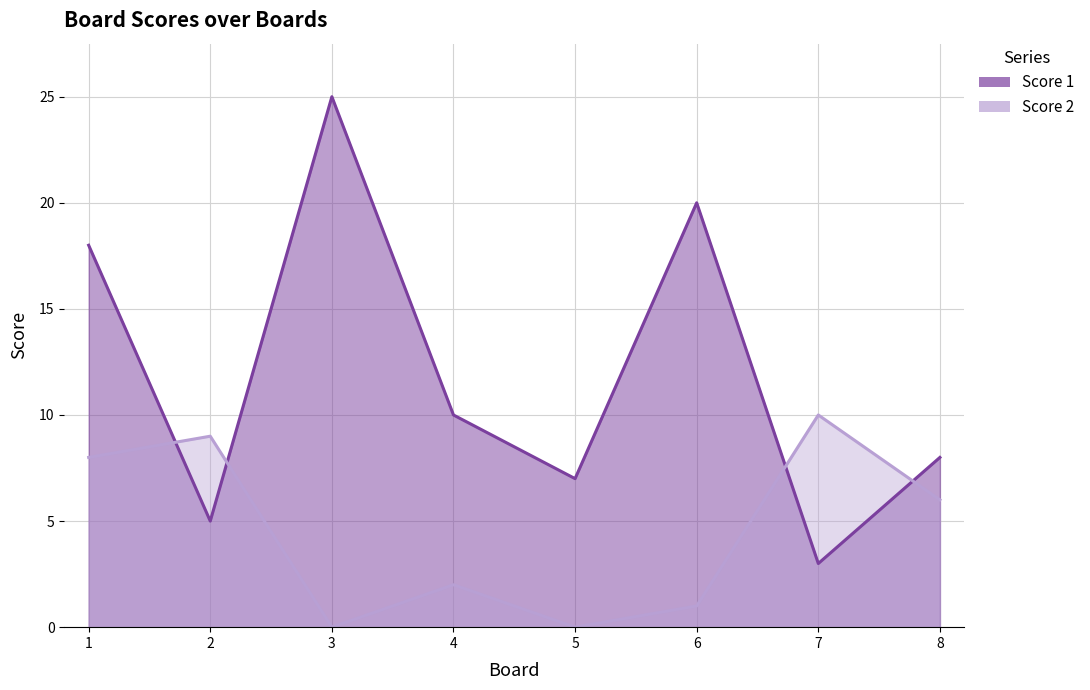

Count the number of categories in the chart.

8